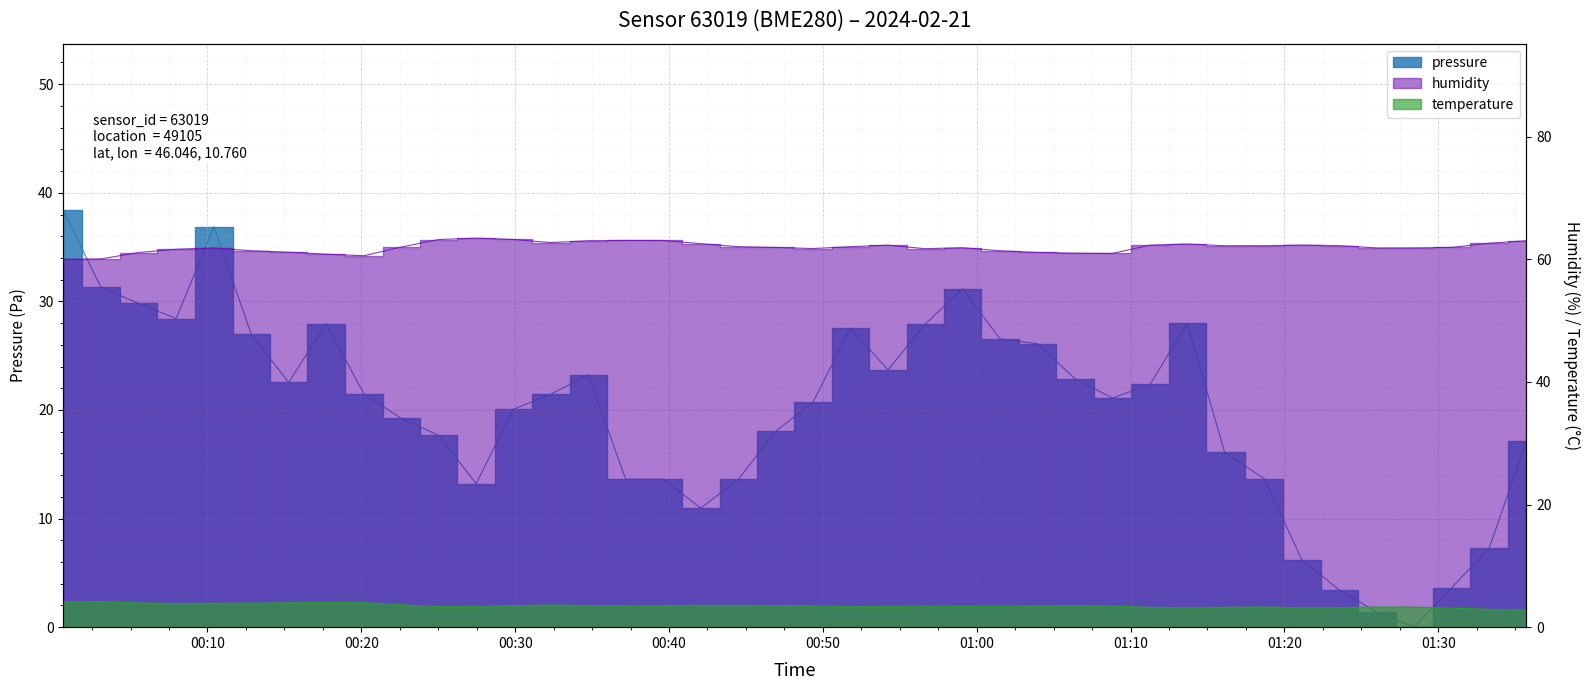

How many lines are shown in the chart?

3